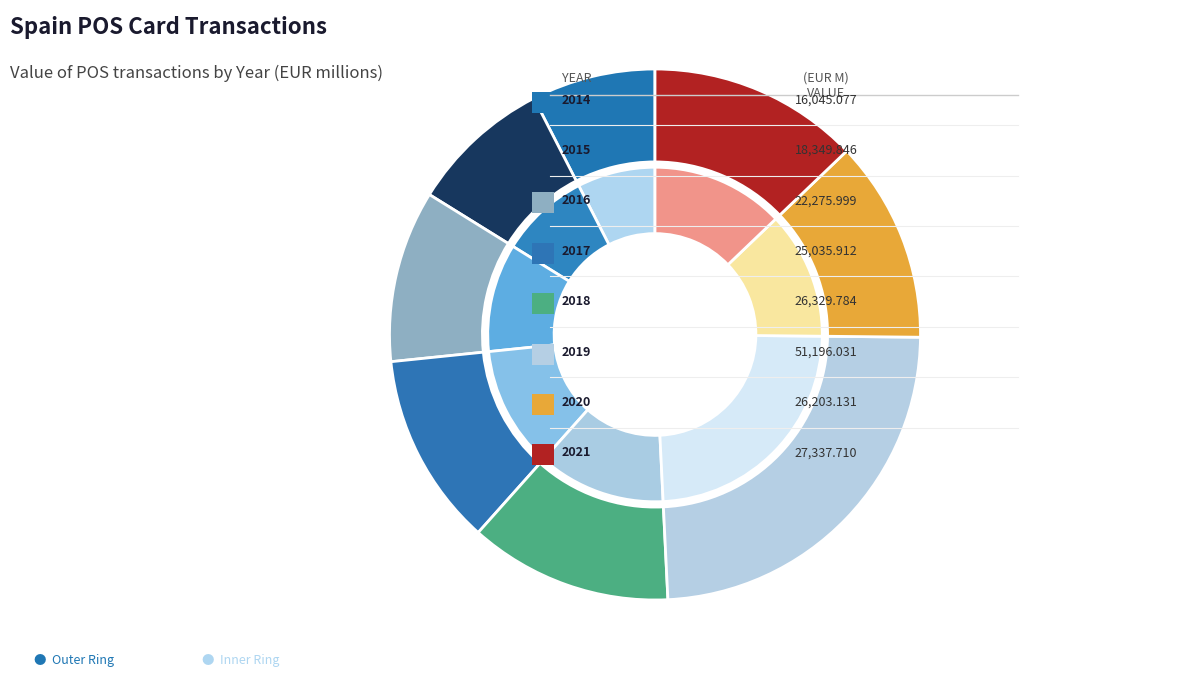

Is it true that 2017 is 5% of the pie?

False